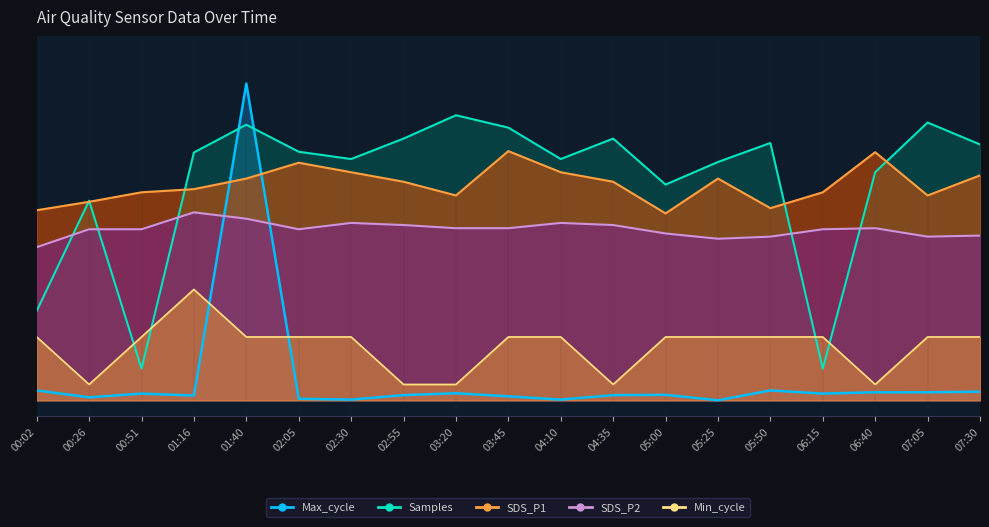

True or false: Samples and Max_cycle cross at least once.

True